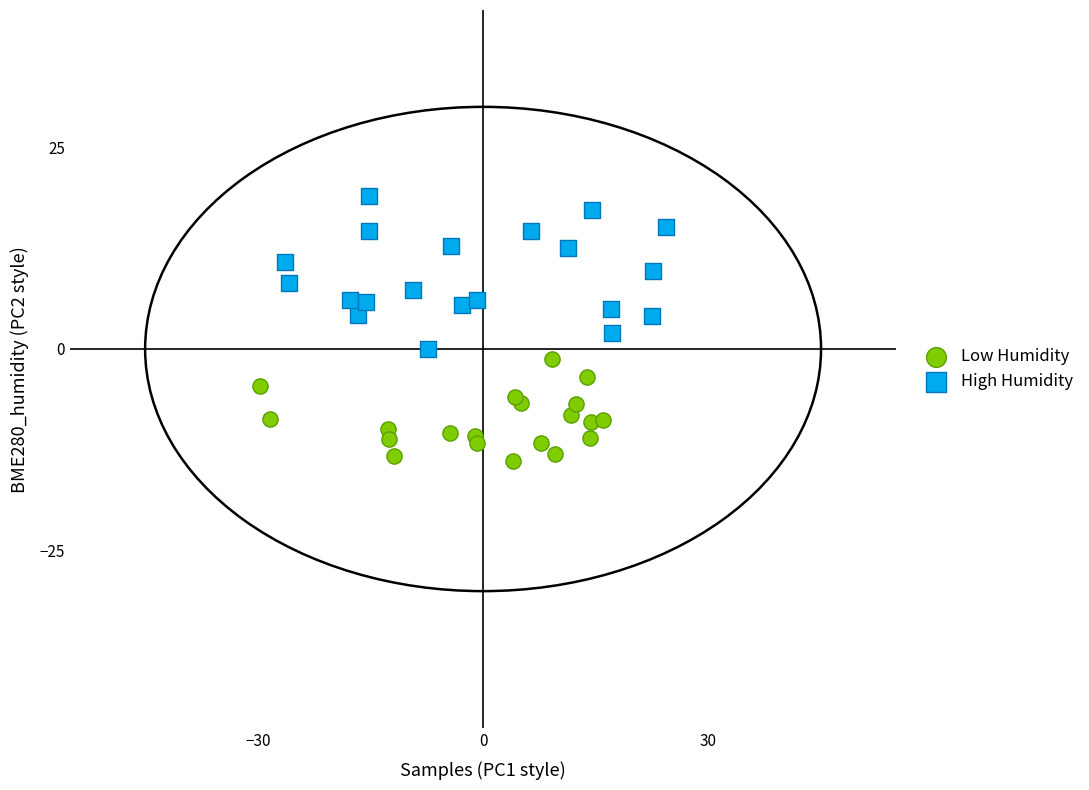

Which series has the largest Y range (max minus min)?

High Humidity